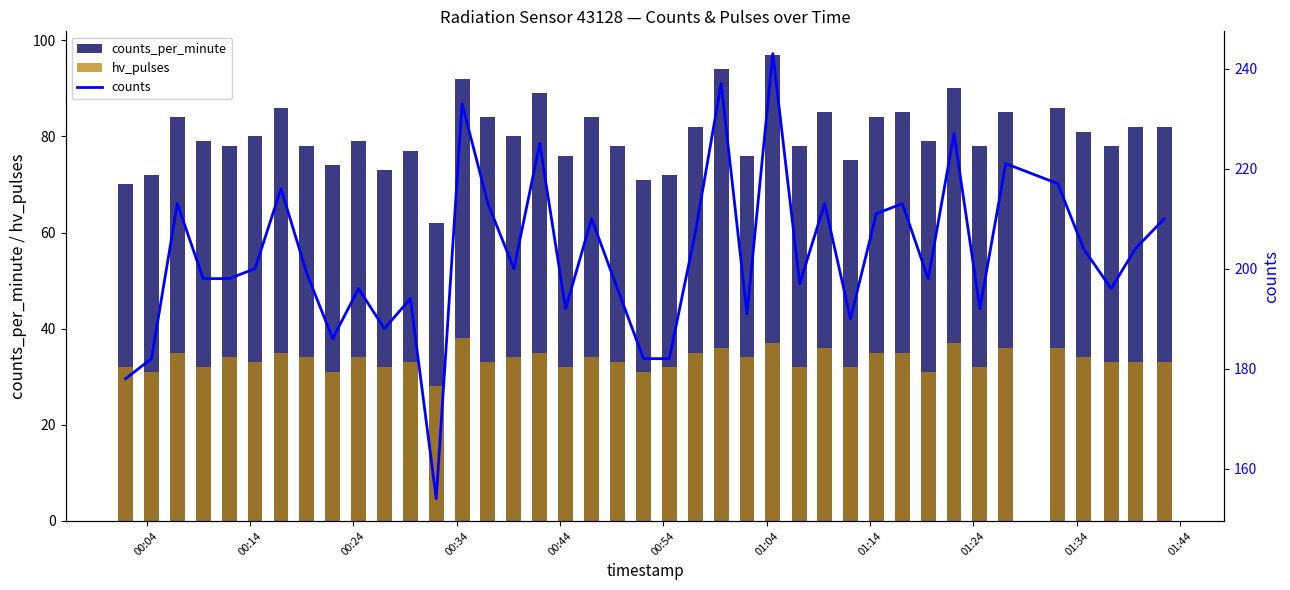

What is the average value of the hv_pulses series?

34